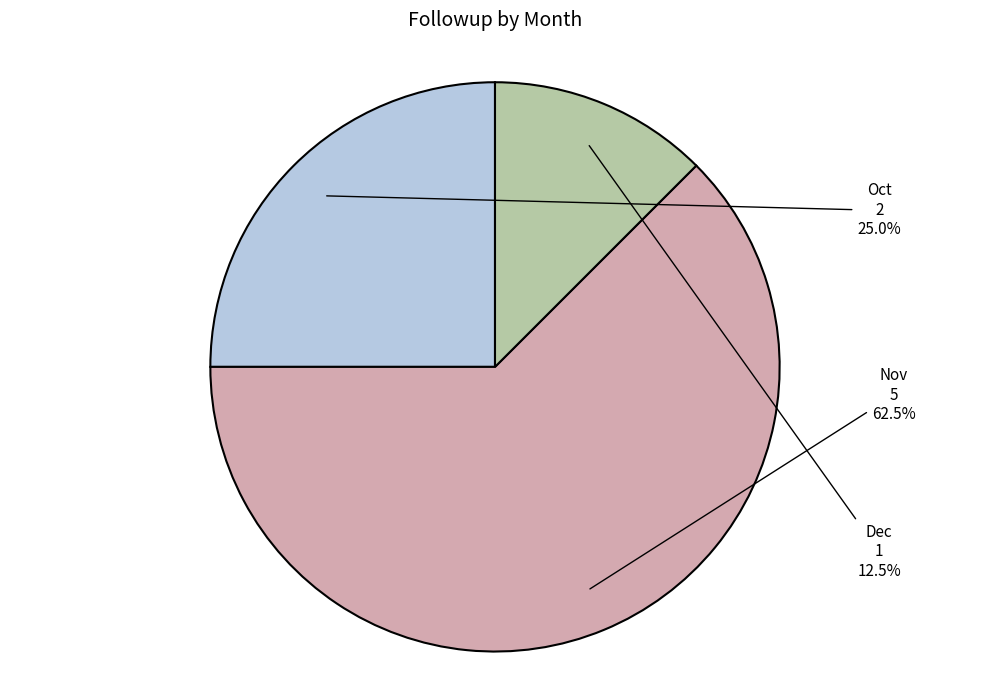

Does Nov represent more than half of the total?

Yes